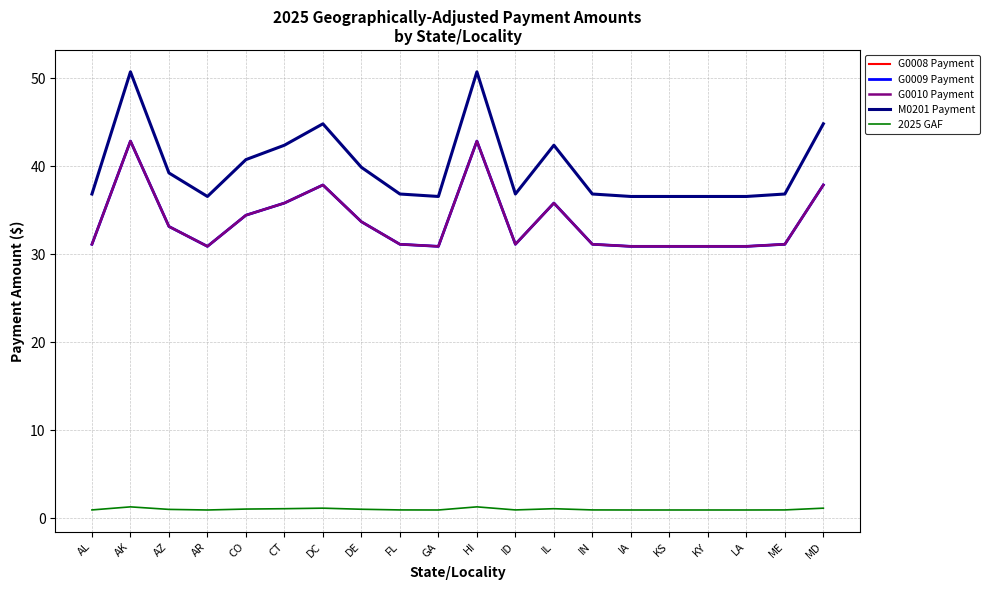

At which label does G0009 Payment reach its minimum?

AR